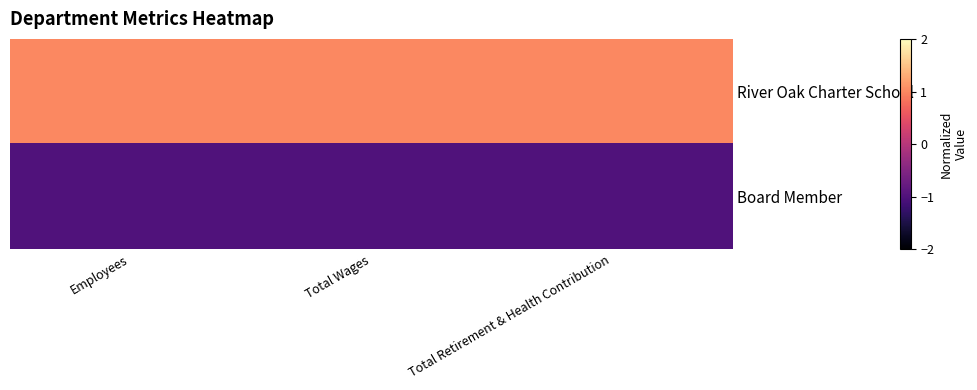

Reading left to right, transcribe all the data shown in this chart.

River Oak Charter School: Employees=1	Total Wages=1	Total Retirement & Health Contribution=1
Board Member: Employees=-1	Total Wages=-1	Total Retirement & Health Contribution=-1